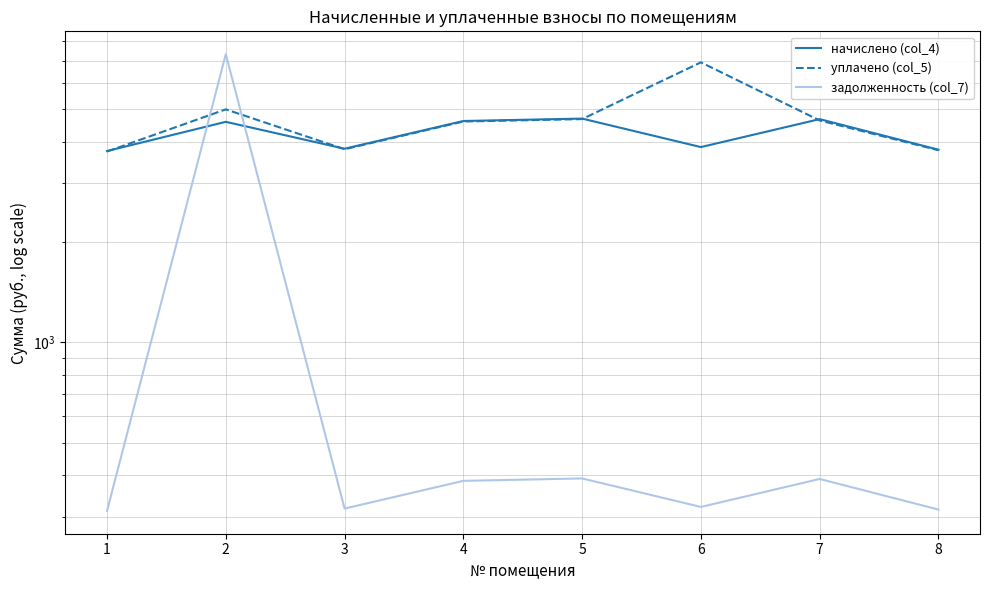

How many interior local peaks does the уплачено (col_5) series have?

2